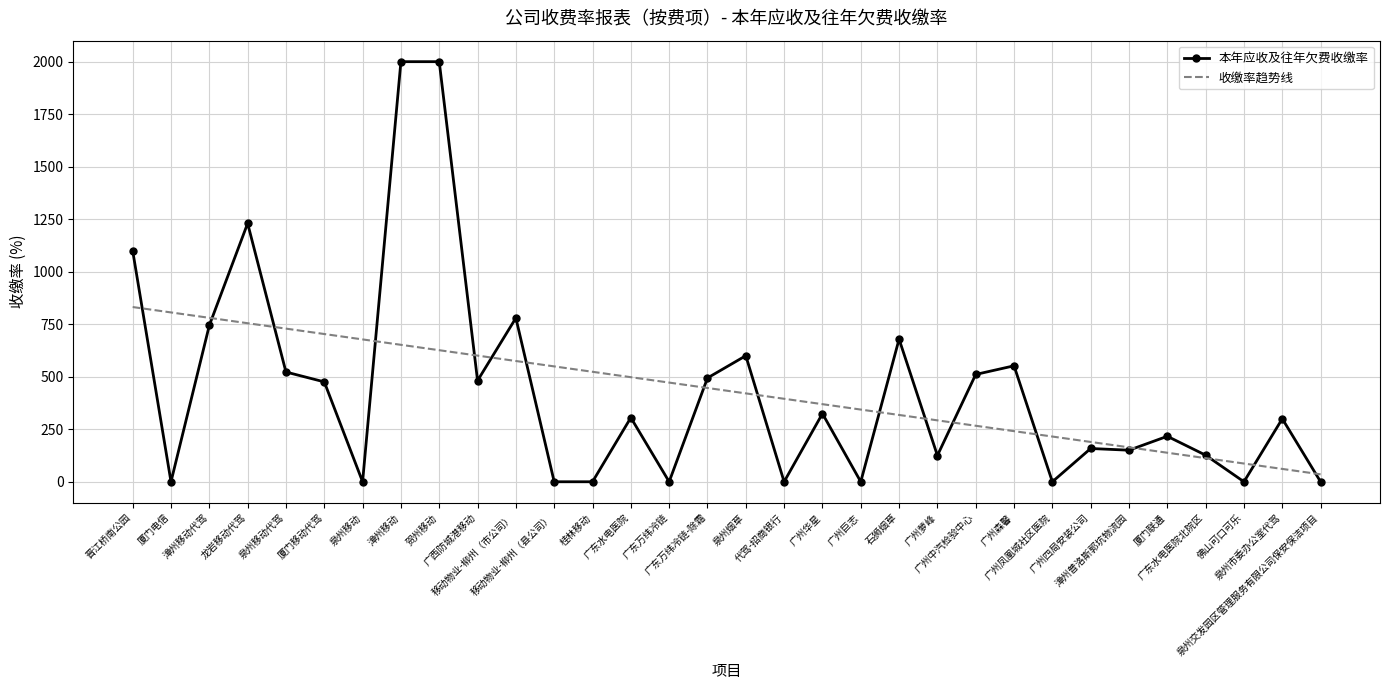

Which series has the widest spread of values?

本年应收及往年欠费收缴率